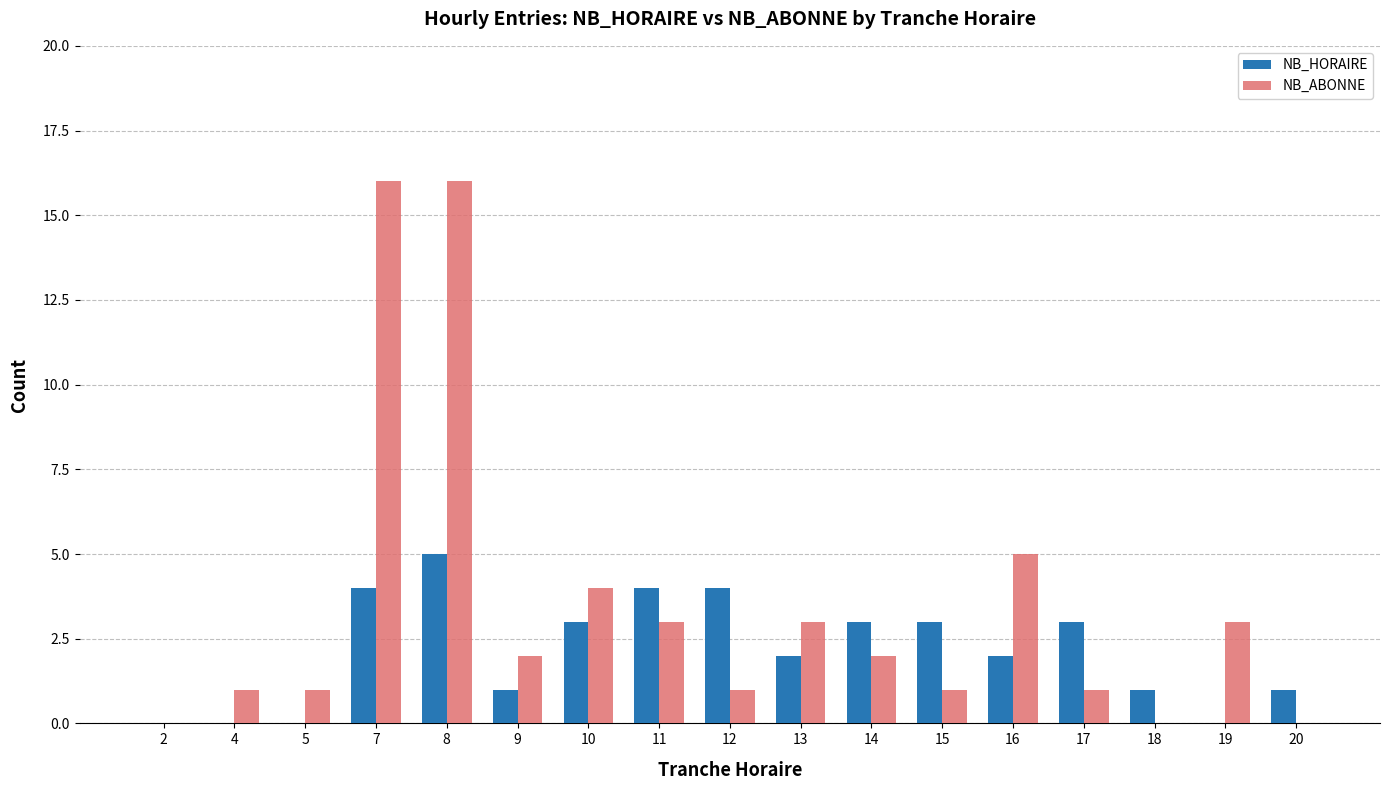

How many NB_HORAIRE values are between 1 and 3?

9